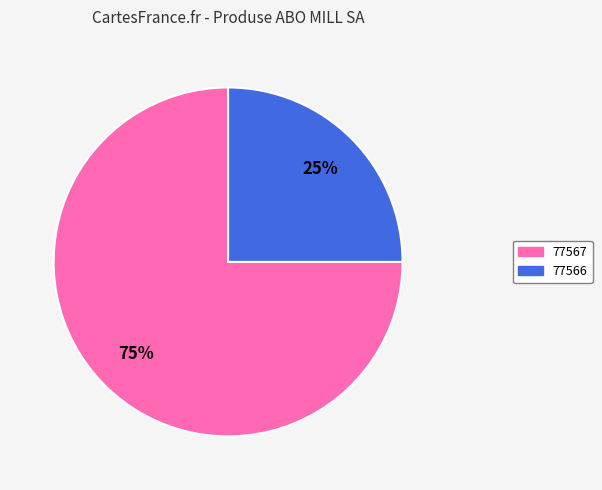

Is the sum of 77566 and 77567 greater than half?

Yes